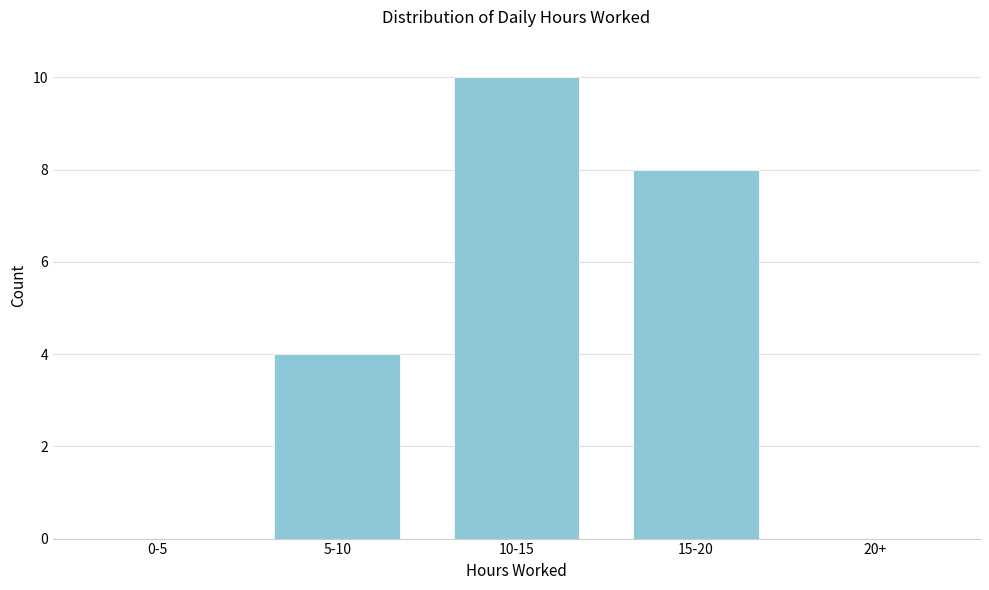

Reading left to right, what are all the values shown in this chart?

0-5=0	5-10=4	10-15=10	15-20=8	20+=0